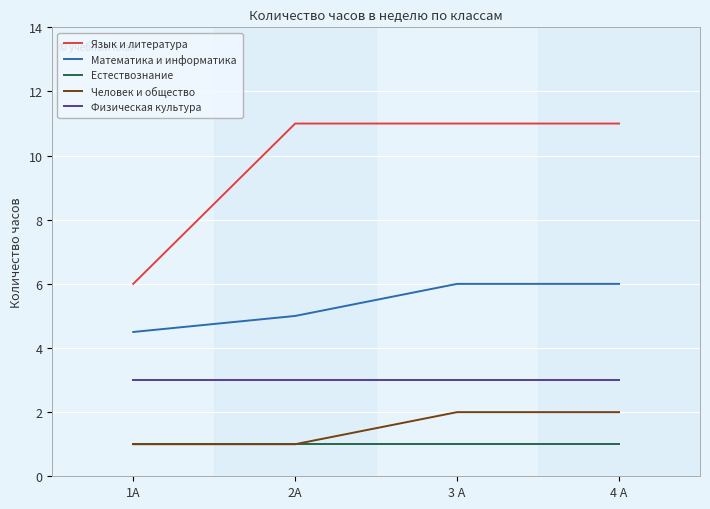

Rank the series by their maximum value, from highest to lowest.

Язык и литература, Математика и информатика, Физическая культура, Человек и общество, Естествознание